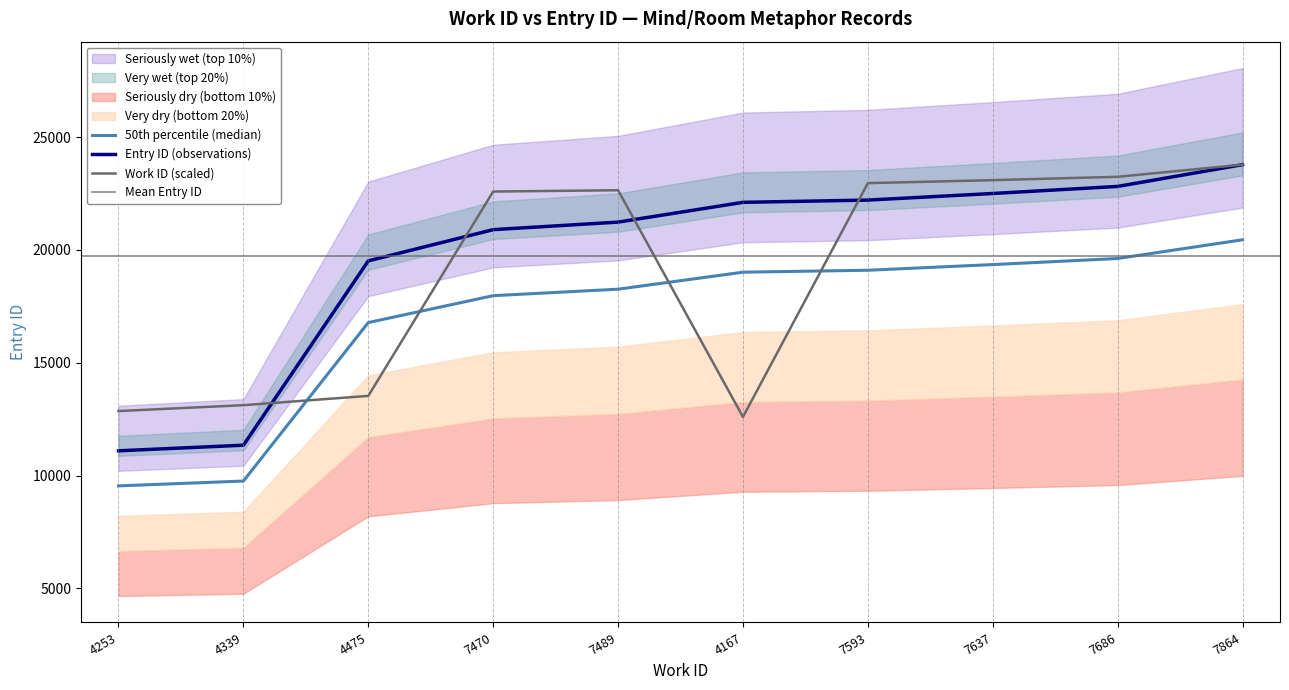

The work_id series shows 15132.9 at 7864. True or false?

False